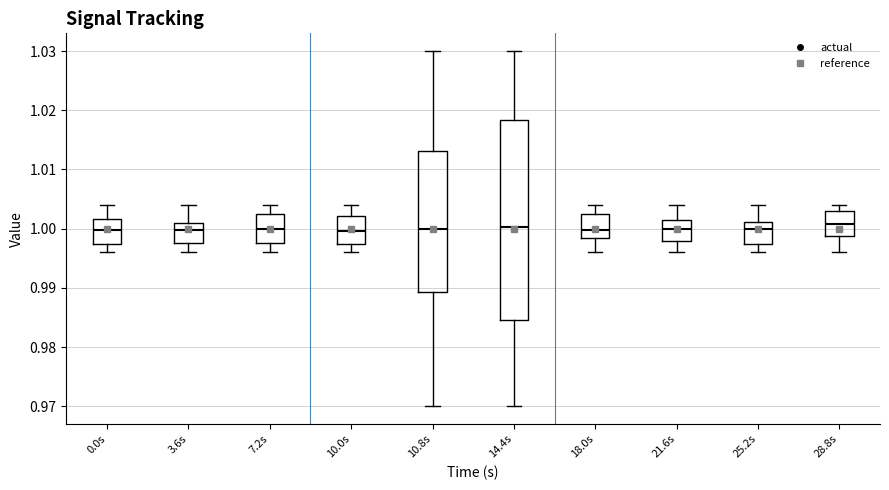

Where is the upper edge of the box for 25.2s on the y-axis? The values are not printed on the chart, so give them approximately, as read against the axis.

1.001